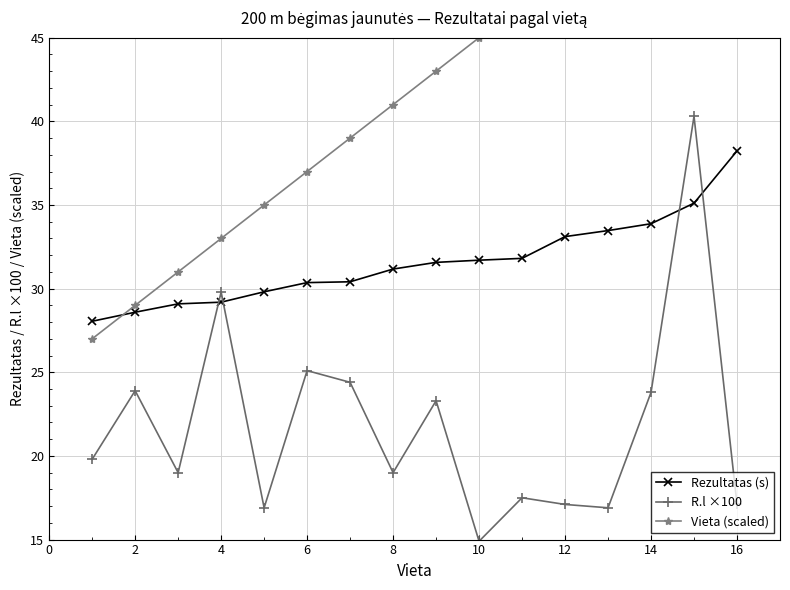

What value does the Rezultatas (s) series have at 10?

31.7